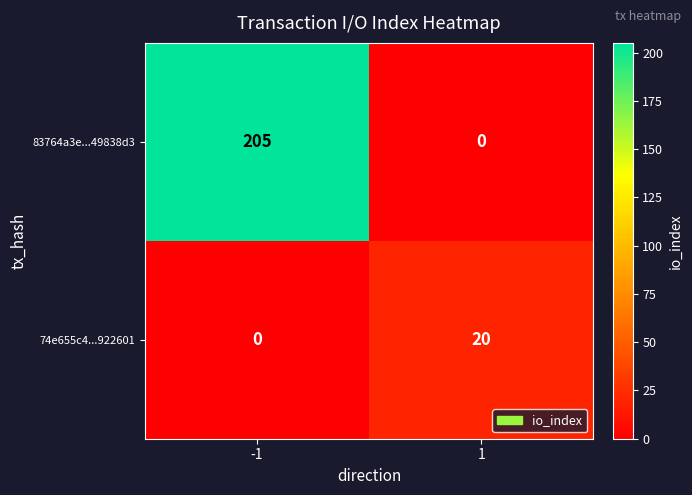

Rank the series at 1 from lowest to highest value.

83764a3e...49838d3, 74e655c4...922601